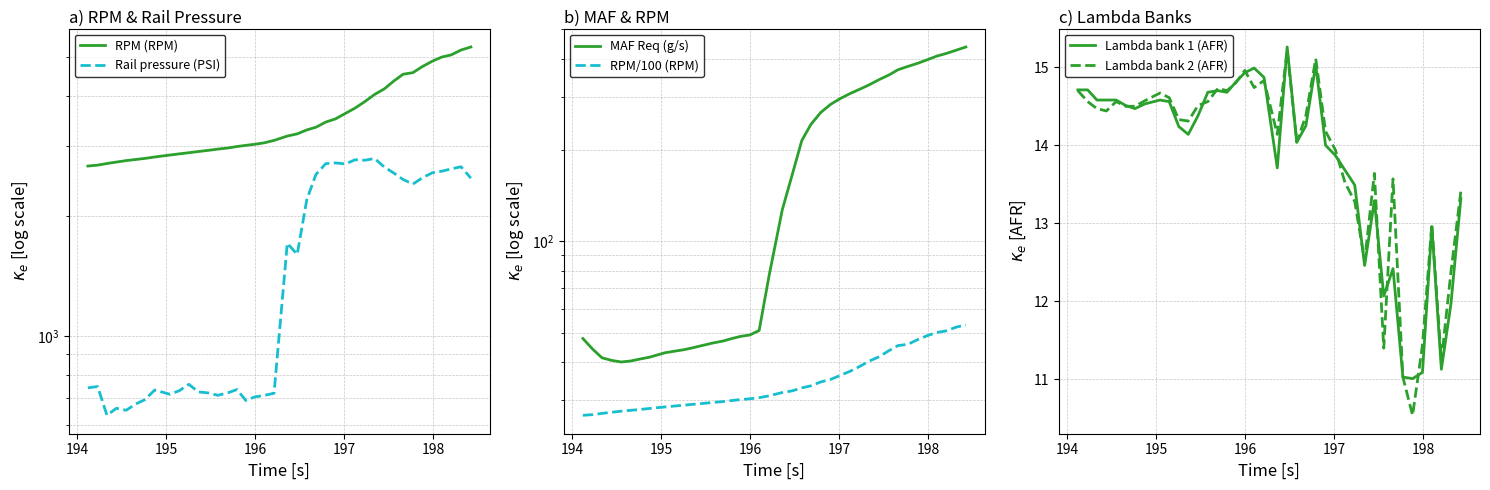

Is the value of MAF Req (g/s) at 8 greater than the value of RPM (RPM) at 195?

No